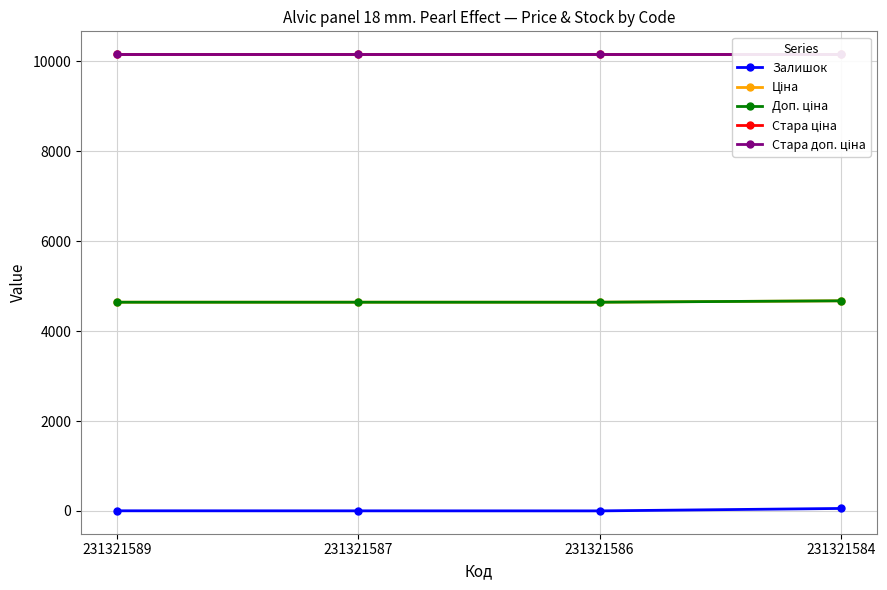

What is the total value across all series at 231321589?

29604.6